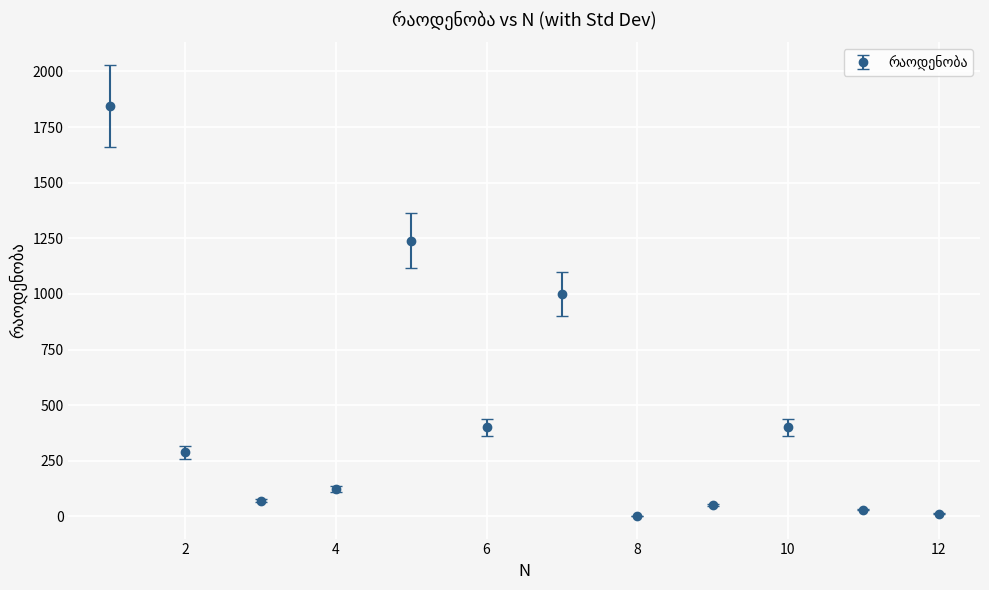

How many interior local peaks (higher than both neighbors) does the data have?

3